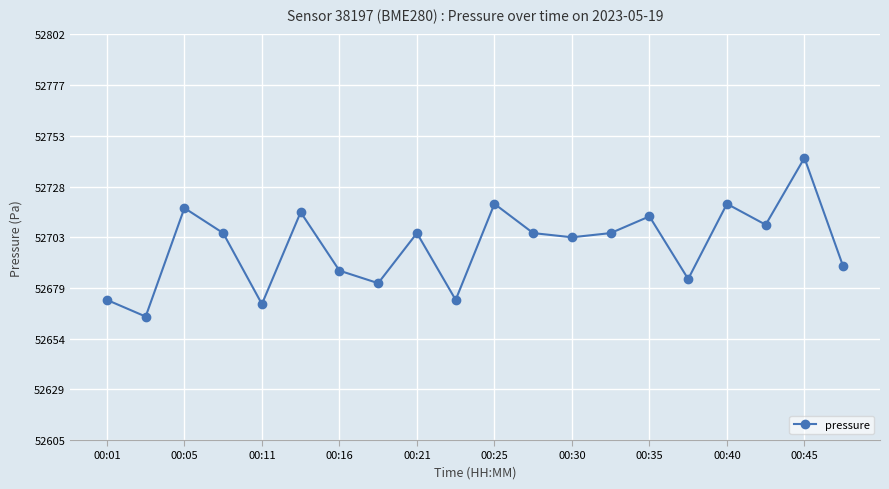

How many lines are shown in the chart?

1